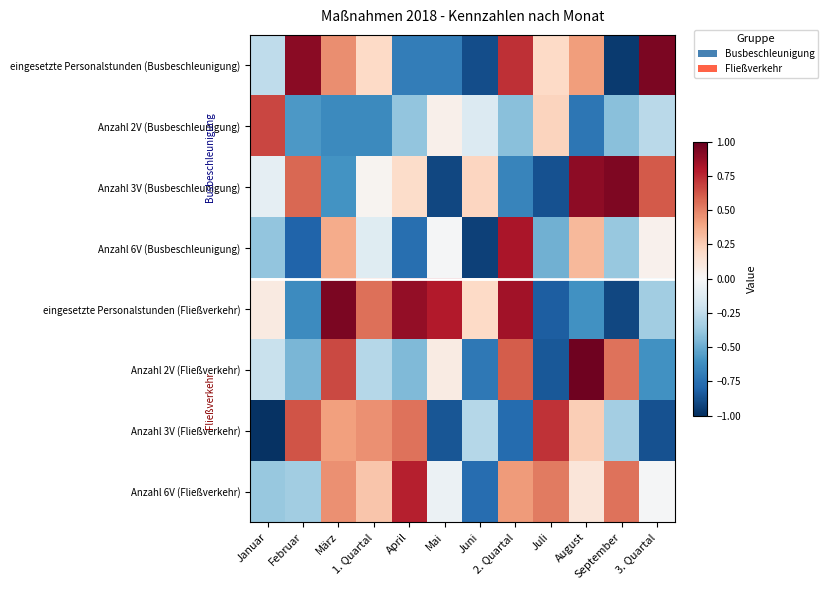

What is the difference between the highest and lowest values at Juni?

1.1